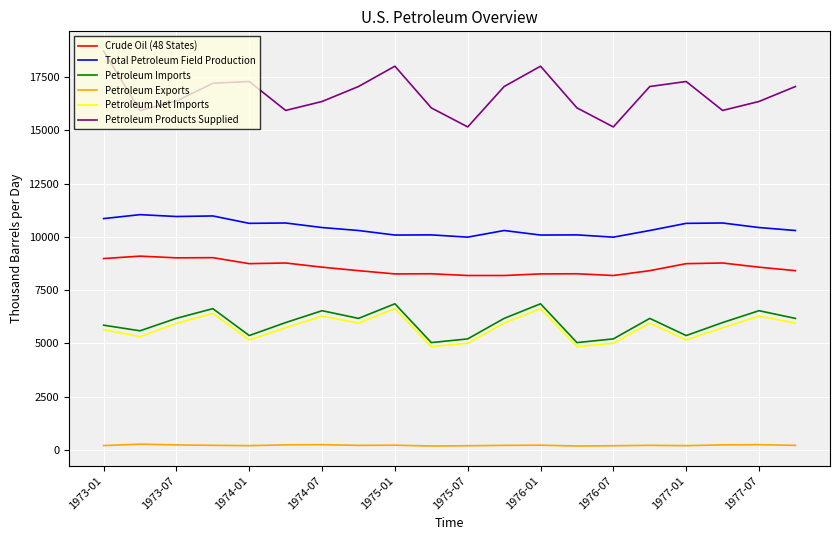

What are all the series names shown in the legend?

Crude Oil (48 States), Total Petroleum Field Production, Petroleum Imports, Petroleum Exports, Petroleum Net Imports, Petroleum Products Supplied